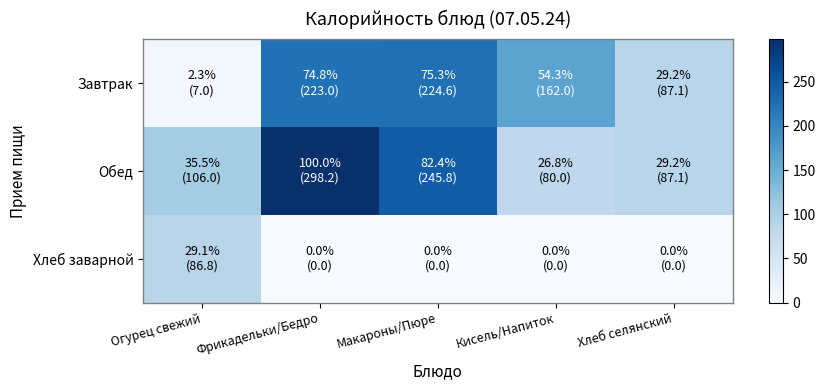

List the series in order of their overall mean, highest first.

Обед, Завтрак, Хлеб заварной